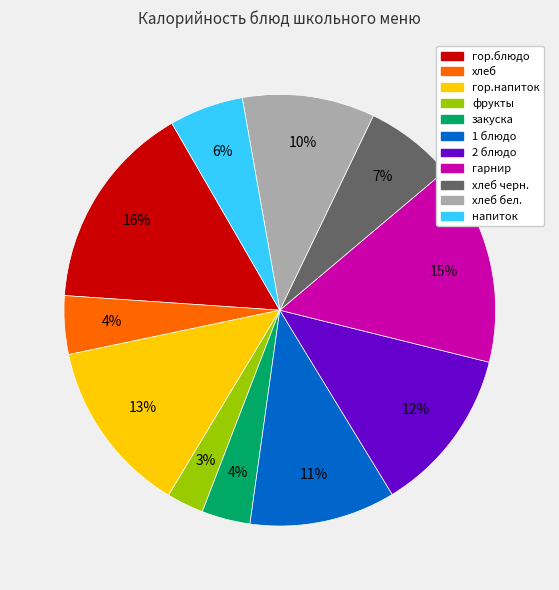

To the nearest percent, what is the difference between the largest and smallest slice percentages?

13%